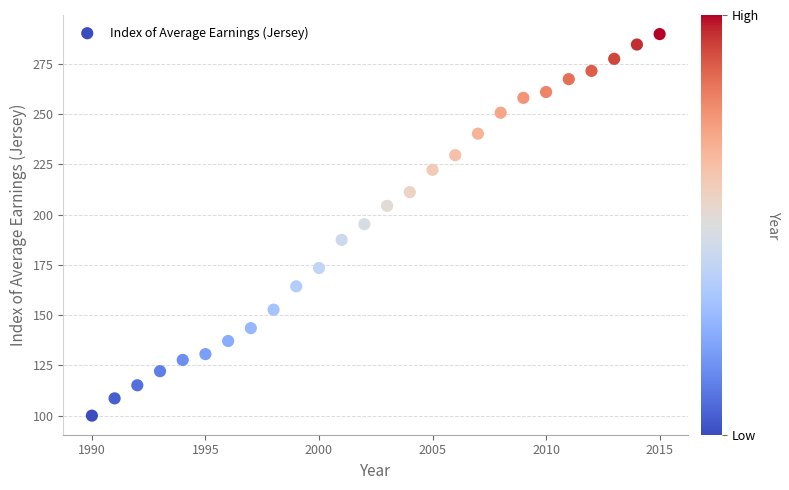

What is the range of Y values (max minus min)?

189.7